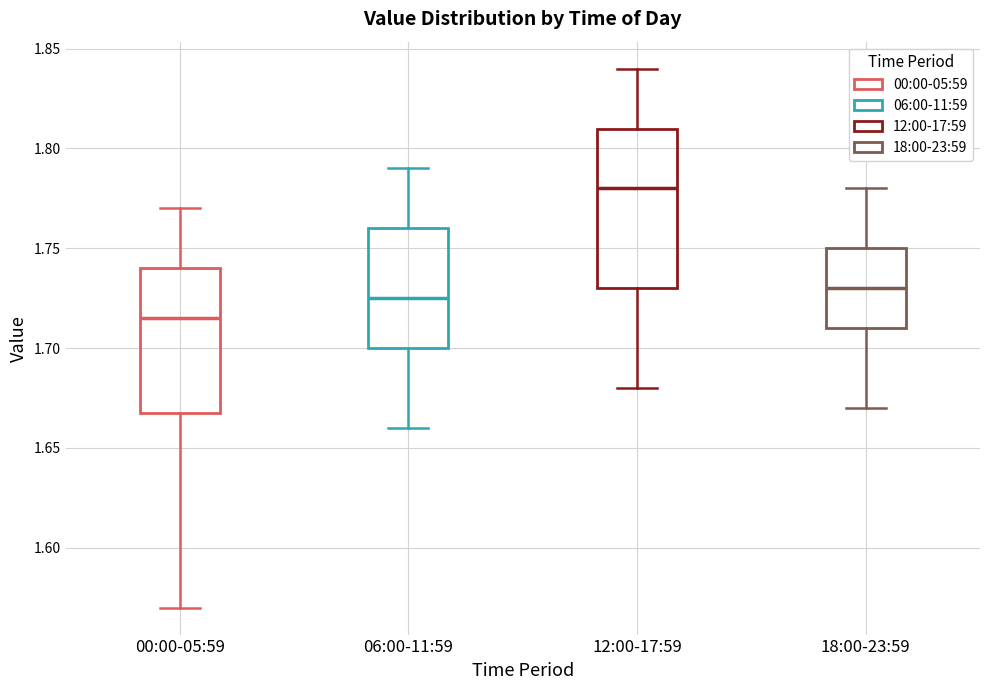

Where is the upper edge of the box for 12:00-17:59 on the y-axis? The values are not printed on the chart, so give them approximately, as read against the axis.

1.810